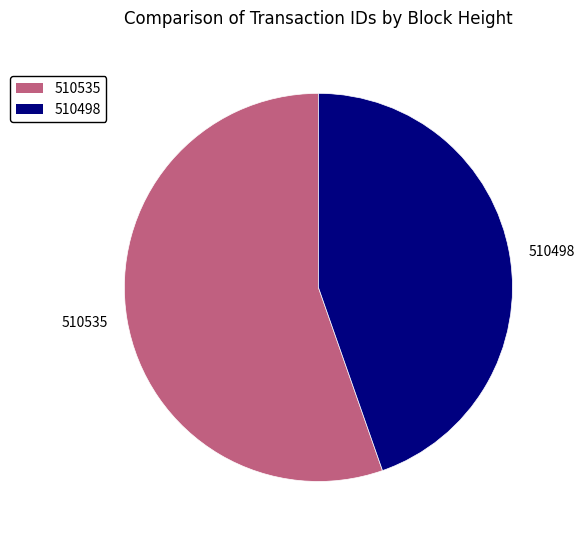

True or false: 510498 accounts for 45% of the total.

True